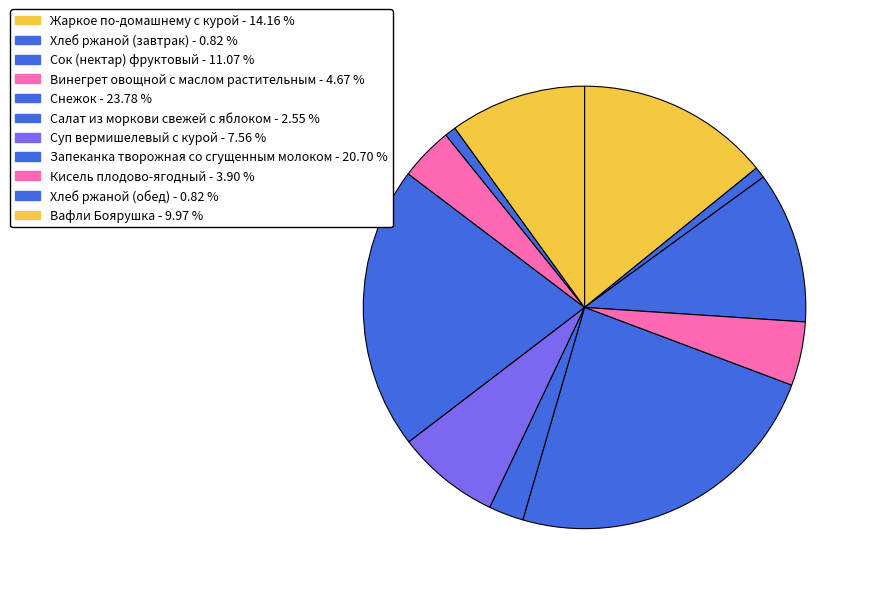

Is it true that Хлеб ржаной (завтрак) is 16% of the pie?

False